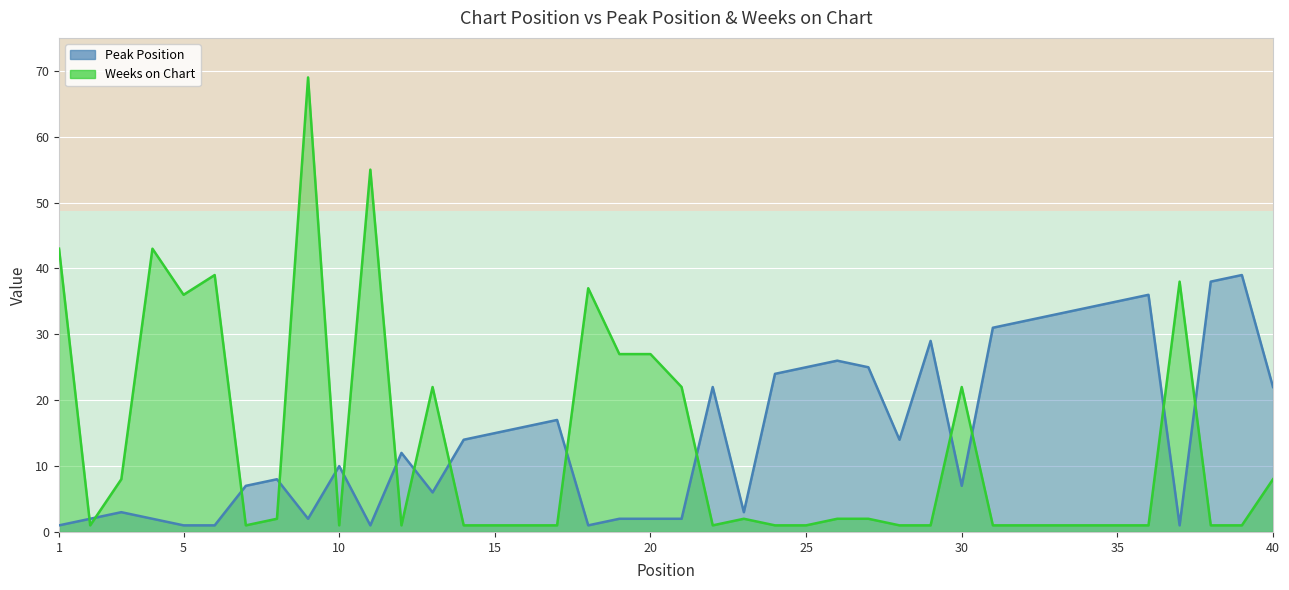

At which category is the sum across all series the highest?

9